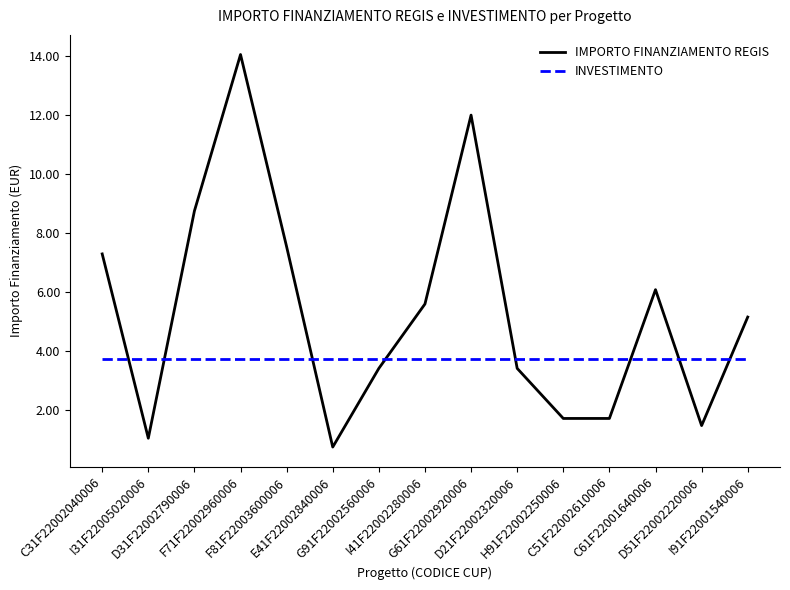

Reading left to right, what are all the values shown in this chart?

IMPORTO FINANZIAMENTO REGIS: 7.3	1.0	8.7	14.1	7.5	0.7	3.4	5.6	12.0	3.4	1.7	1.7	6.1	1.5	5.1
INVESTIMENTO: 3.7	3.7	3.7	3.7	3.7	3.7	3.7	3.7	3.7	3.7	3.7	3.7	3.7	3.7	3.7